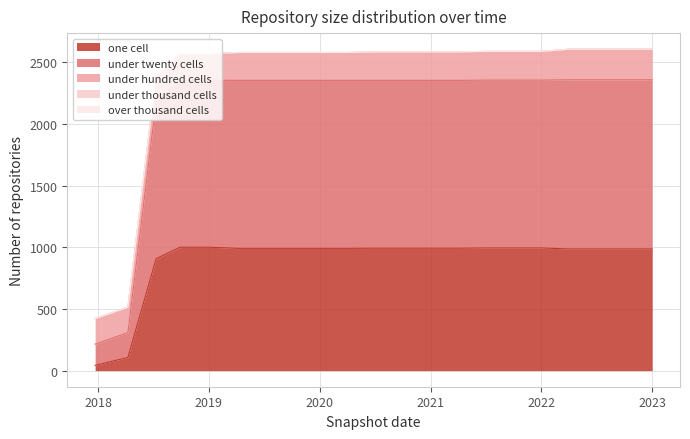

Which category has the lowest value in the under_twenty_cells series?

2017-12-22